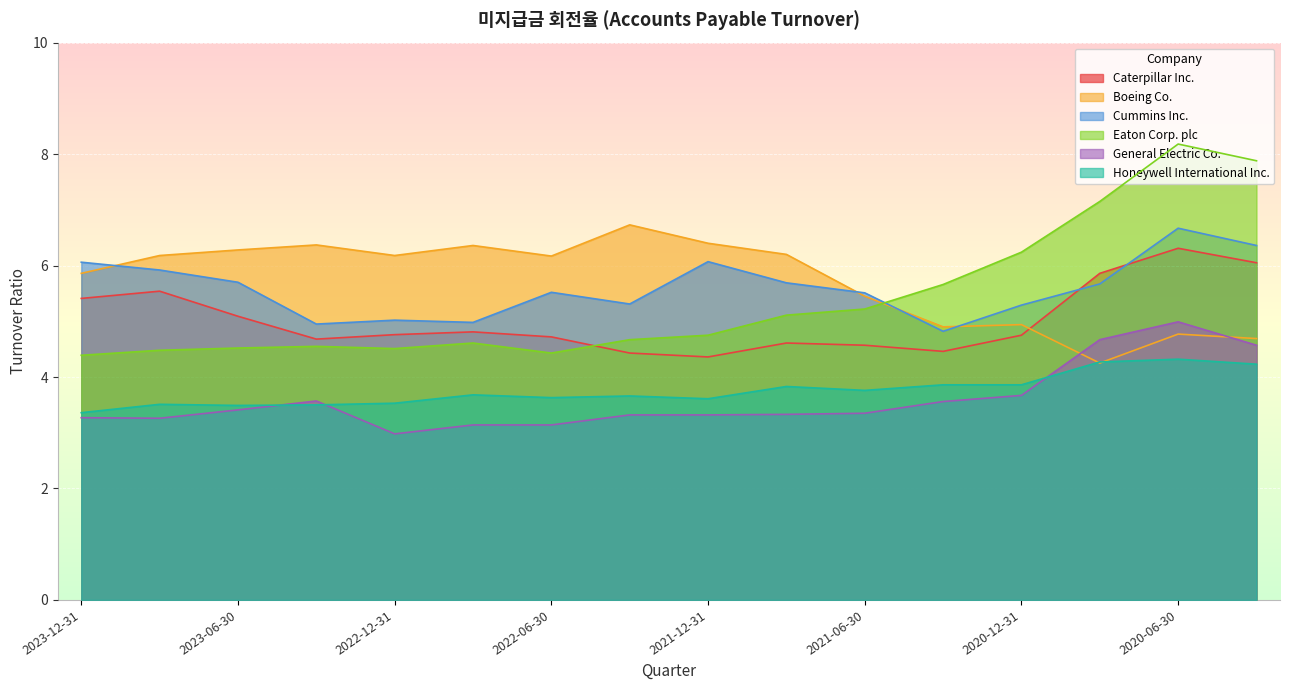

What are all the series names shown in the legend?

Caterpillar Inc., Boeing Co., Cummins Inc., Eaton Corp. plc, General Electric Co., Honeywell International Inc.